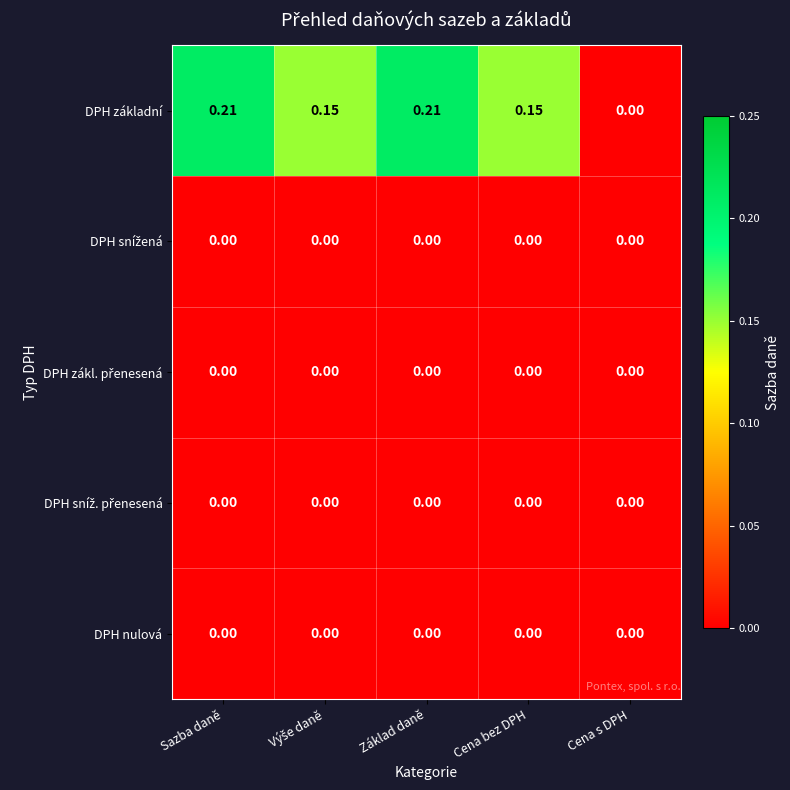

Which series has the largest range (max minus min)?

DPH základní